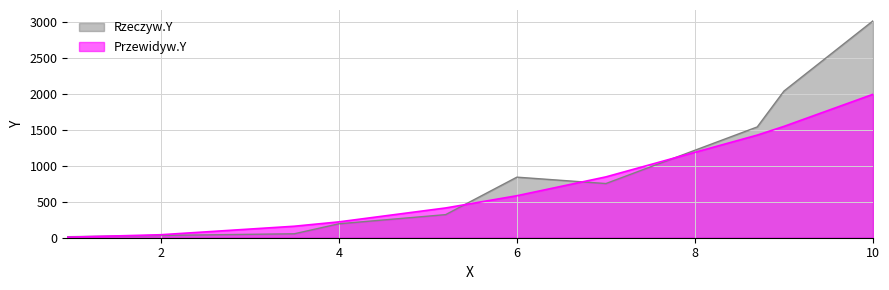

The value of Rzeczyw.Y at 8.7 is 1544.0. True or false?

True